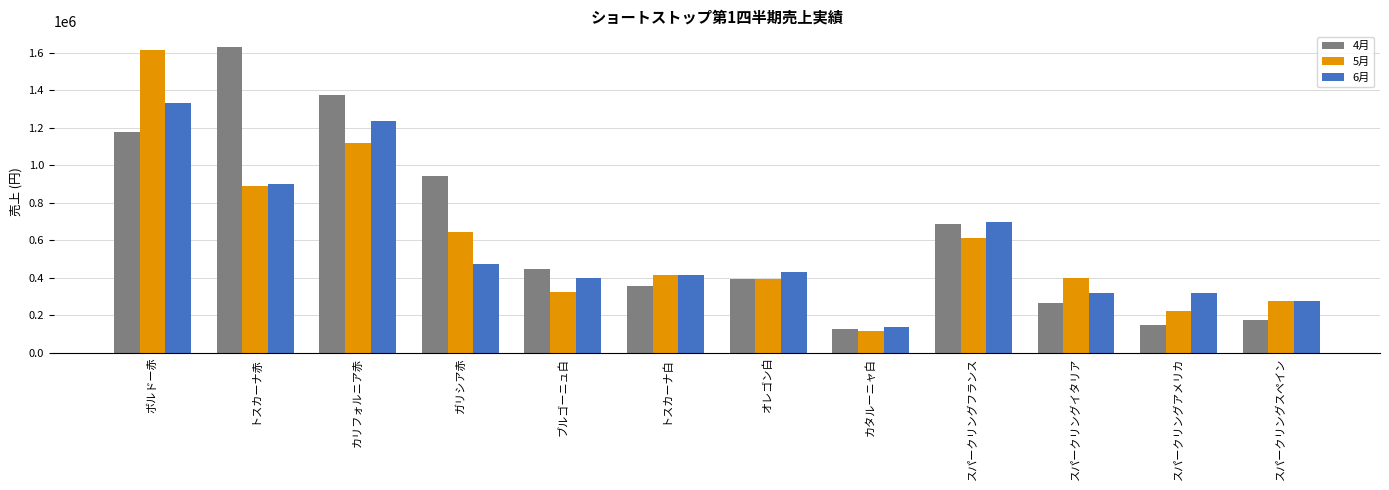

The value of 5月 at ブルゴーニュ白 is 68623. True or false?

False